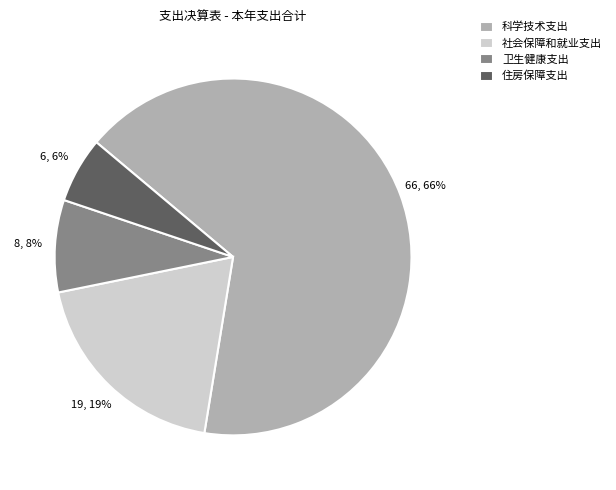

Combined, do 住房保障支出 and 科学技术支出 account for over 50%?

Yes